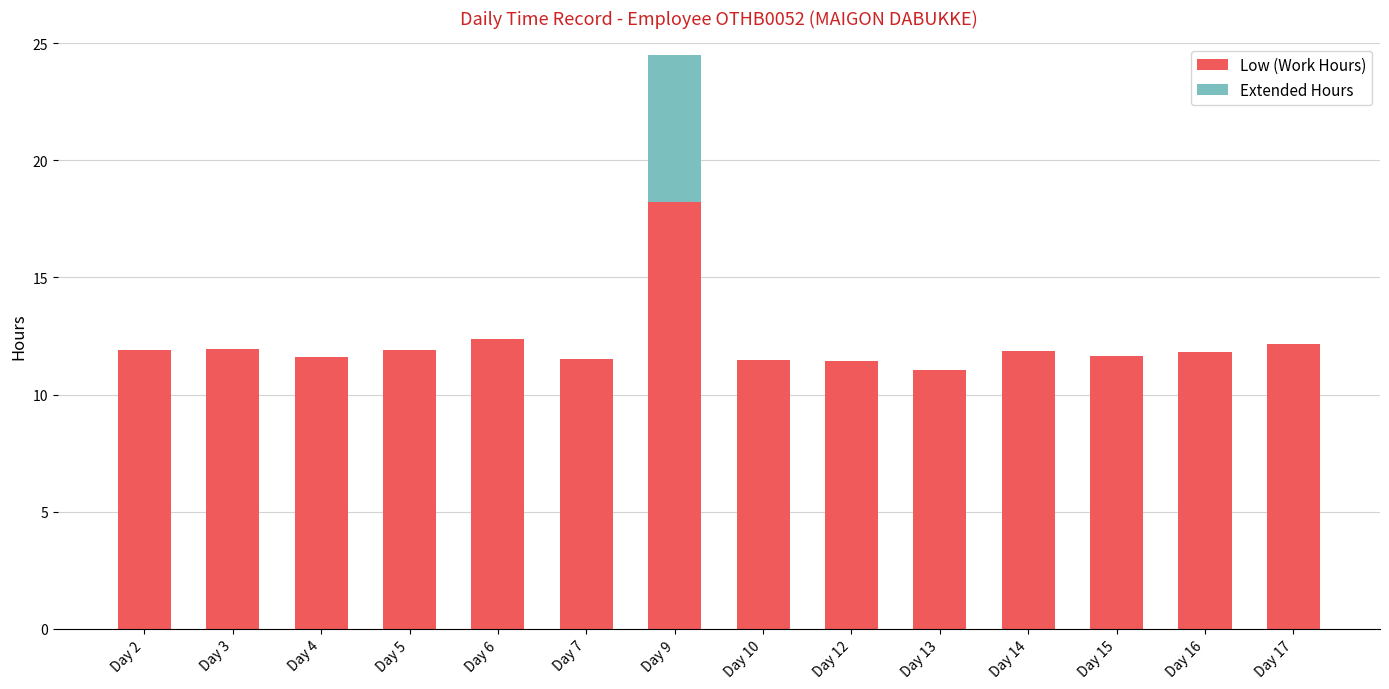

What is the total value across all series at Day 4?

11.6